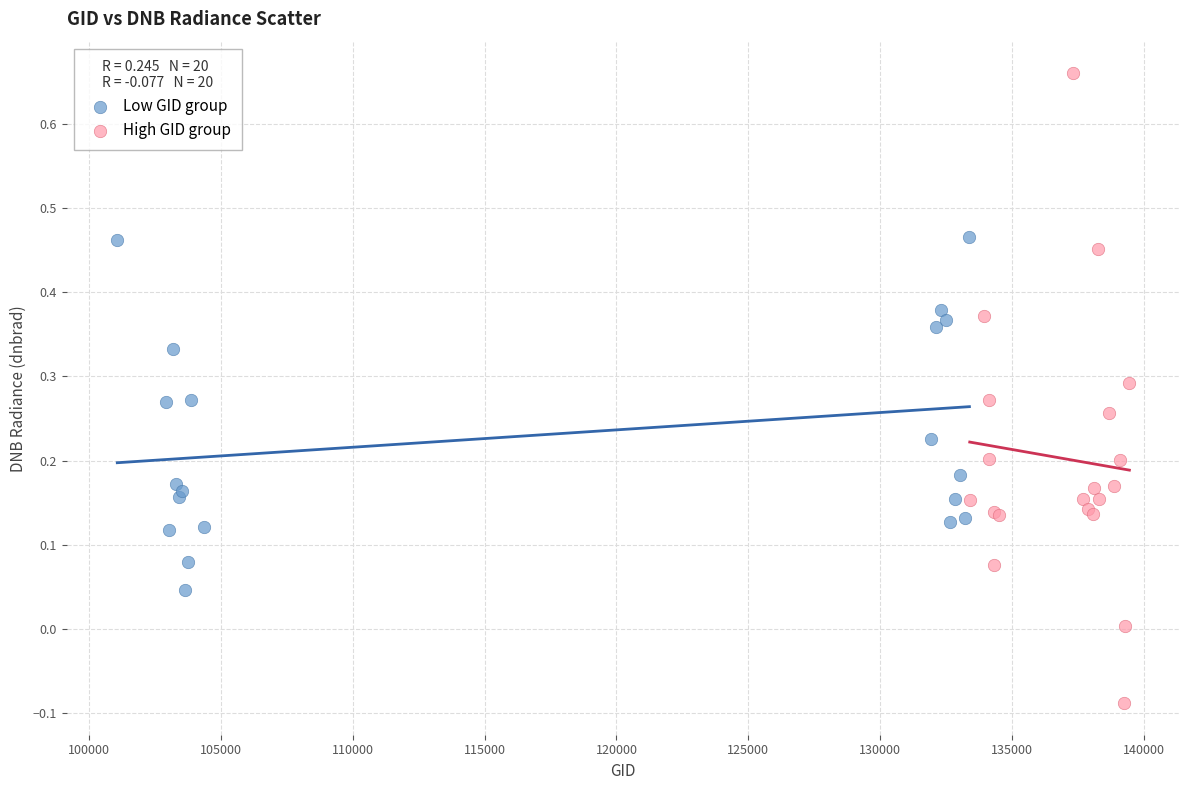

Which series contains the highest Y value?

High GID group